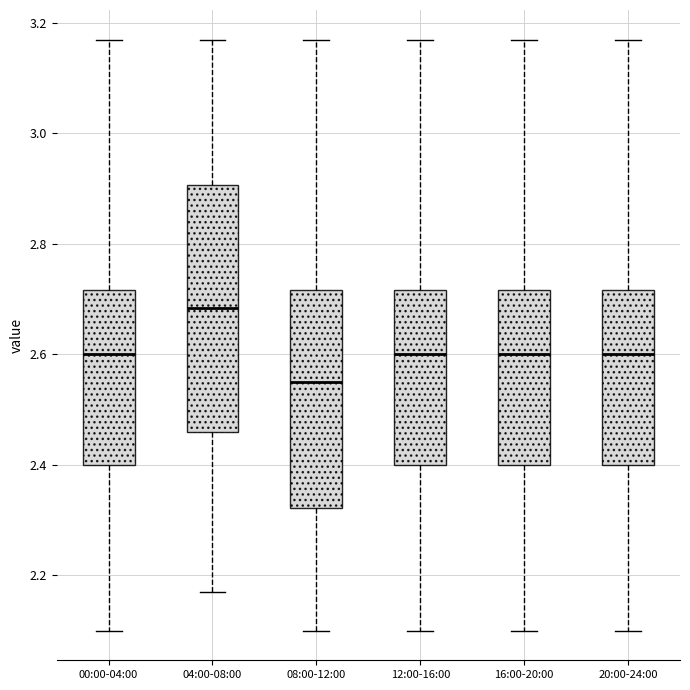

Which box's median line is the lowest?

08:00-12:00